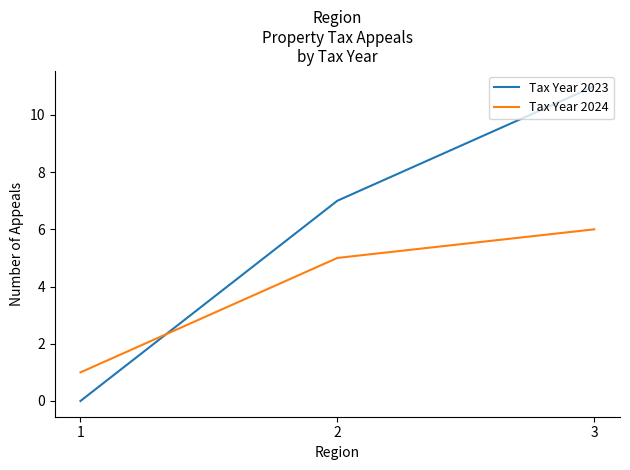

What is the average value of the Tax Year 2024 series?

4